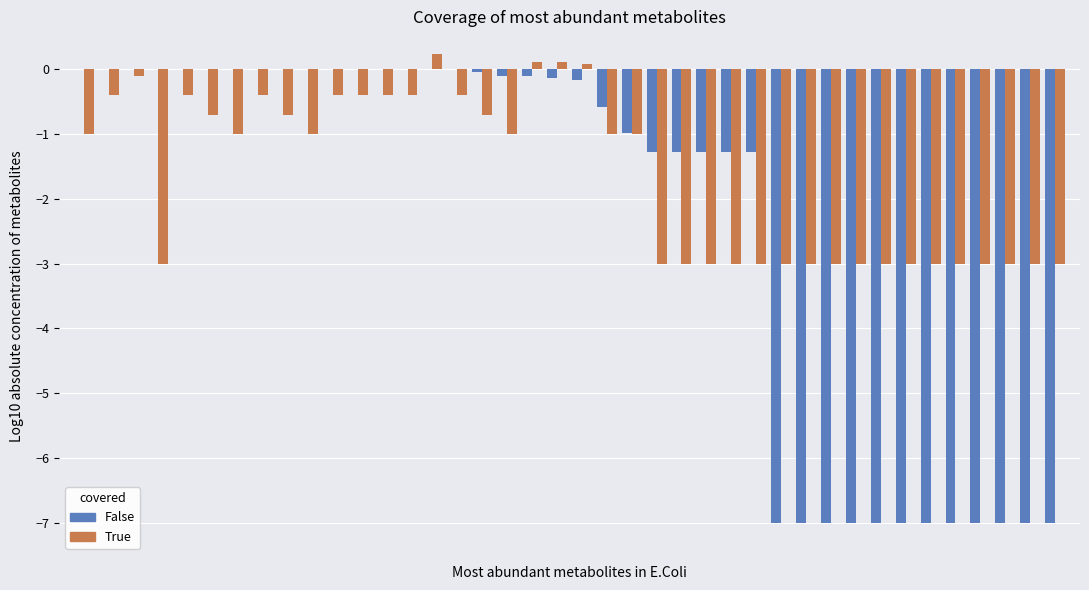

What is the sum of all True values?

-64.8